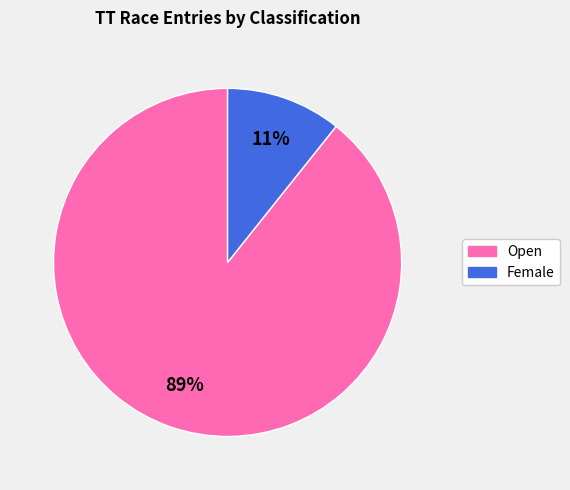

To the nearest percent, what is the average slice percentage?

50%